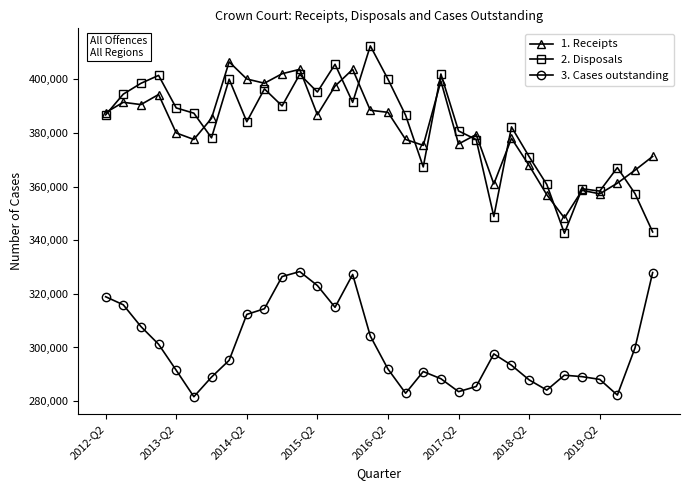

What is the value of the 1. Receipts point at the 27th from the left?

348261